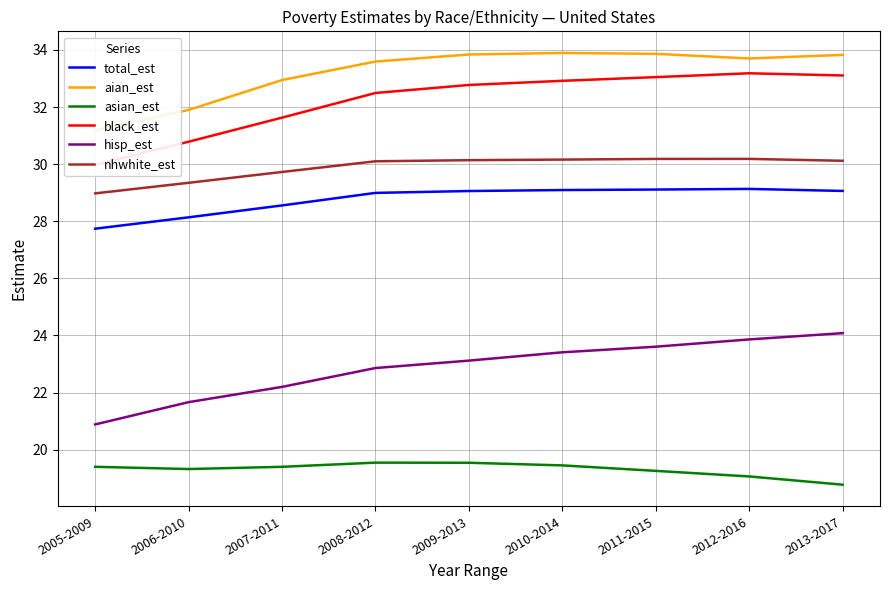

How many lines are shown in the chart?

6